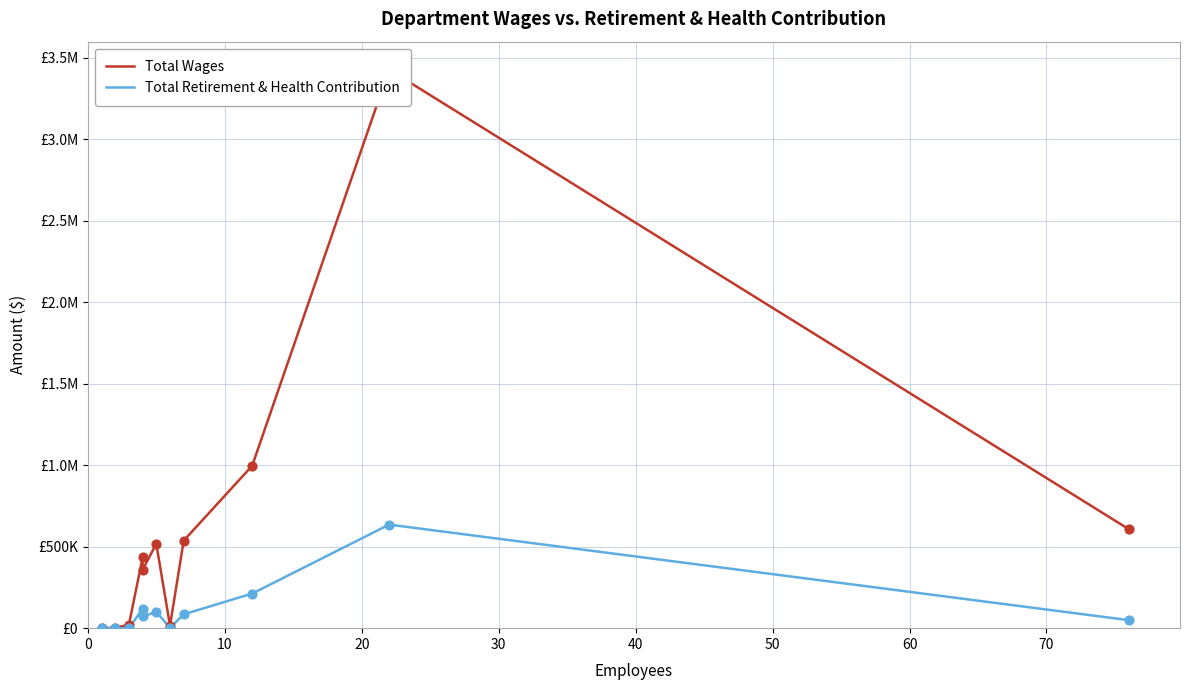

Which series has the widest spread of Y values?

Total Wages